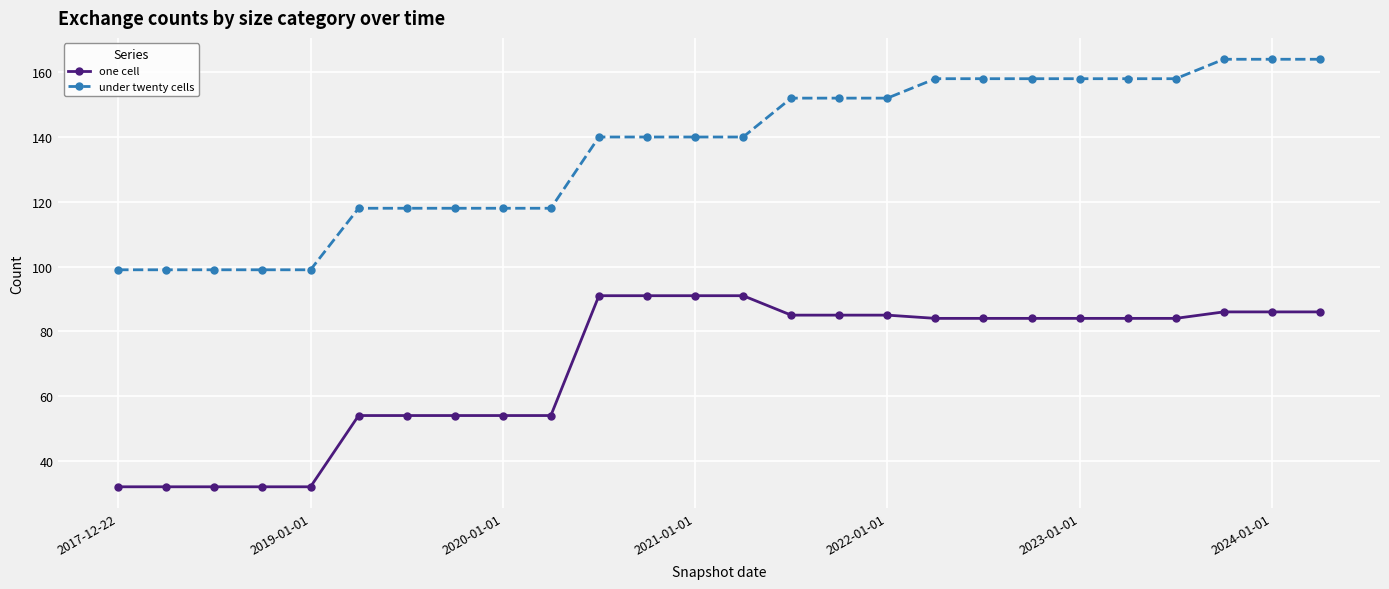

Which series has the widest spread of values?

under twenty cells